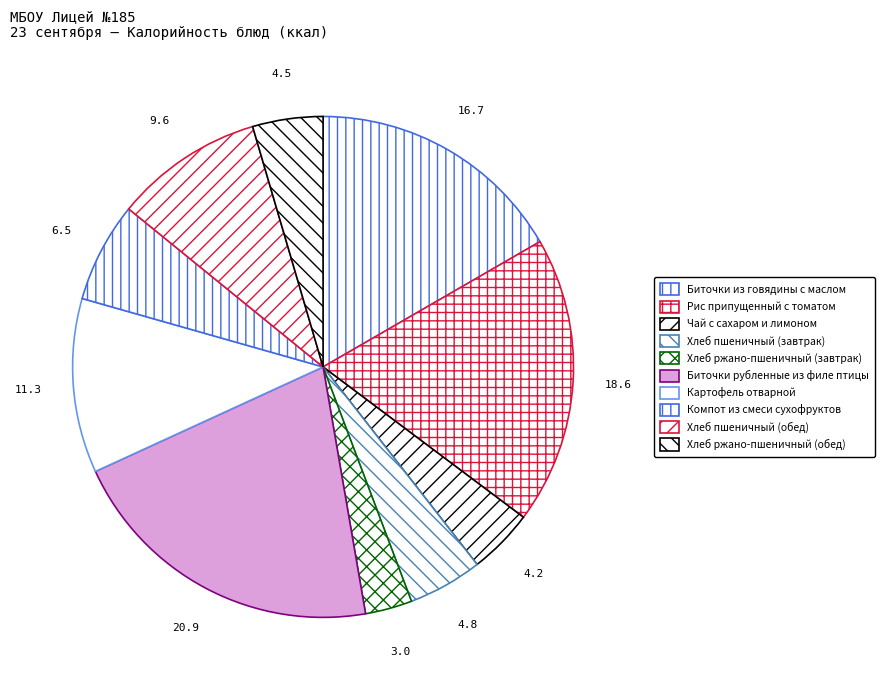

To the nearest percent, what portion does Биточки из говядины с маслом represent?

17%